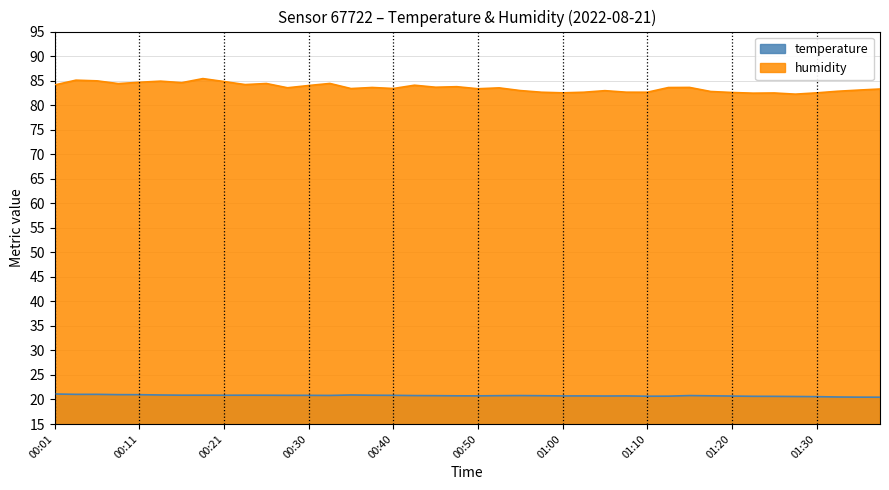

Between 00:33 and 01:20, which is larger?

00:33